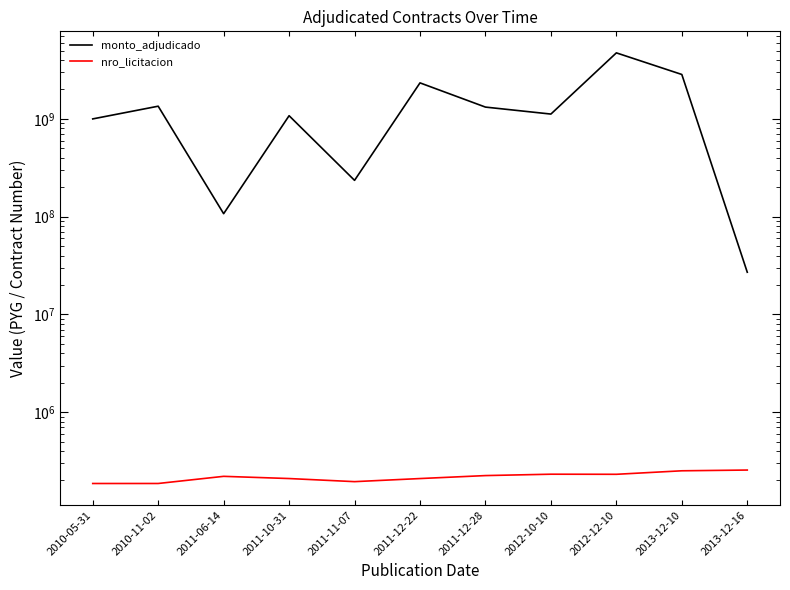

What is the label of the 10th point from the left?

2013-12-10